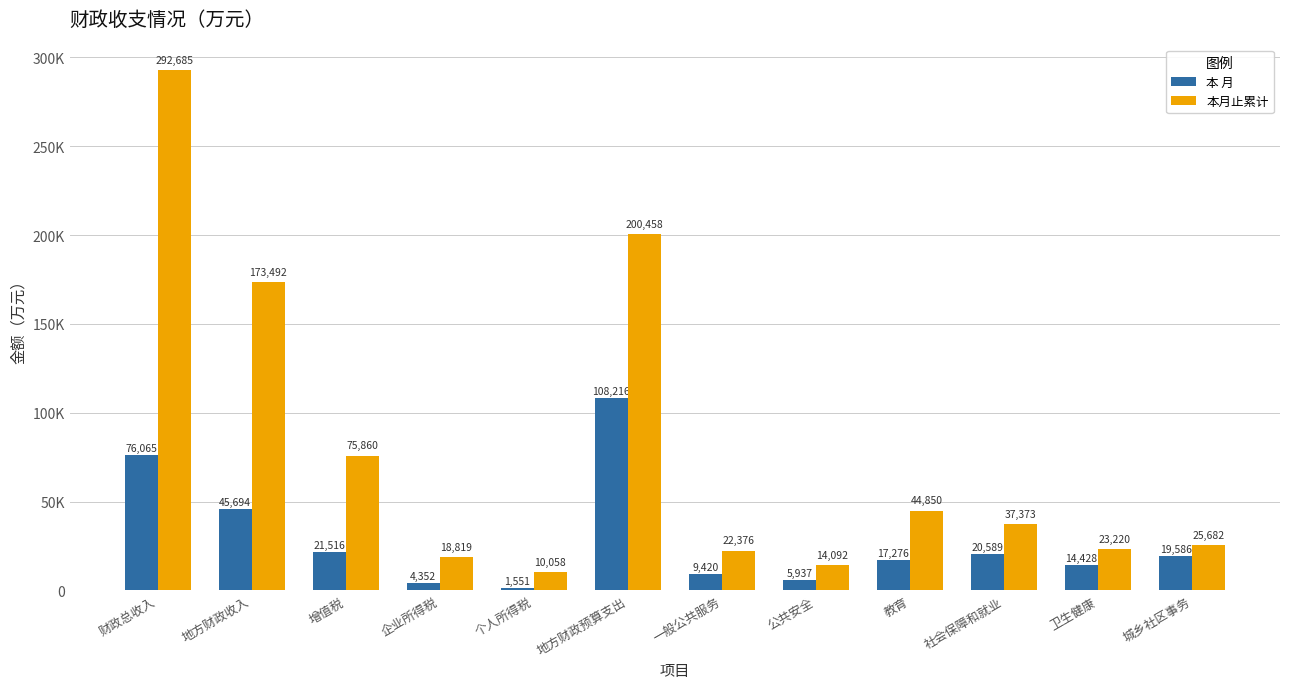

What is the total value across all series at 社会保障和就业?

57962